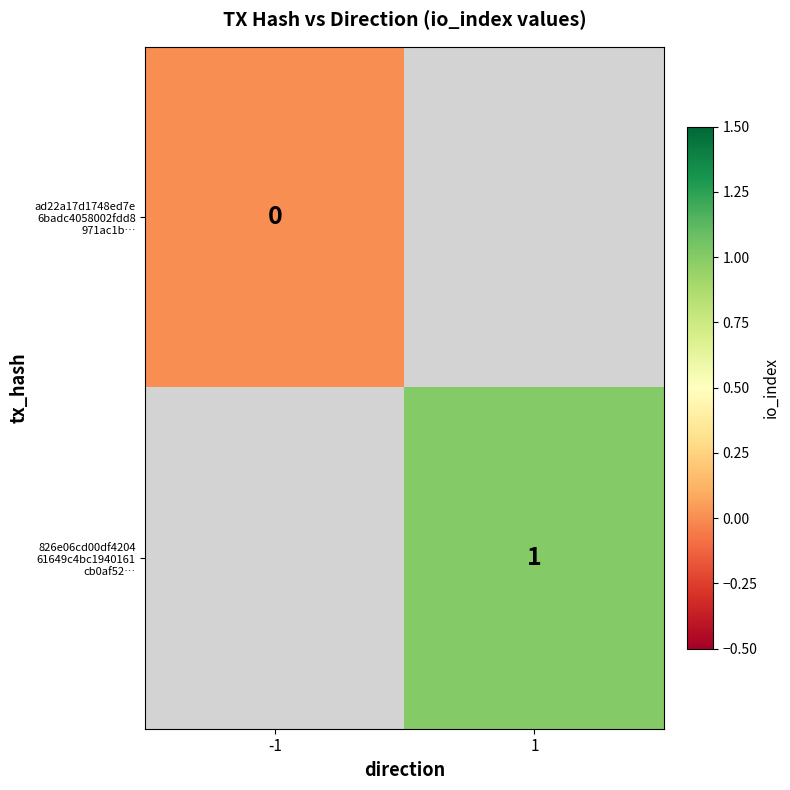

List the series in order of their overall mean, lowest first.

ad22a17d1748ed7e 6badc4058002fdd8 971ac1b…, 826e06cd00df4204 61649c4bc1940161 cb0af52…